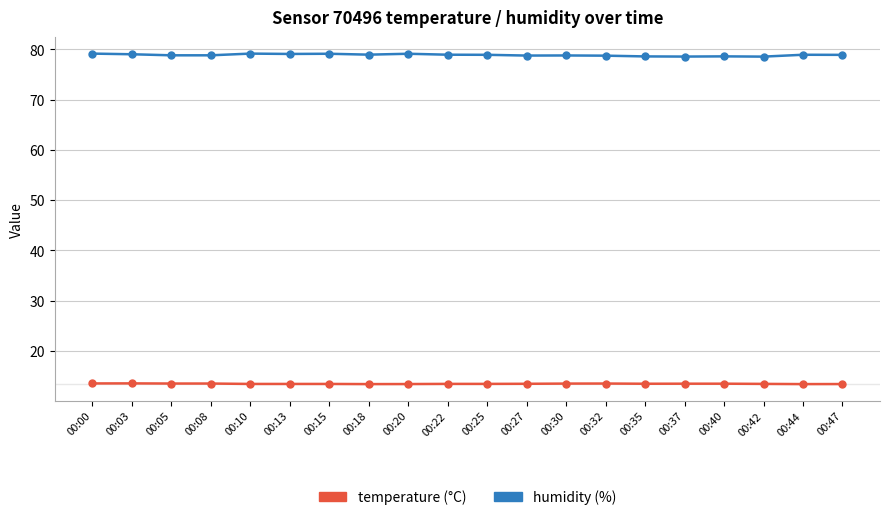

What is the spread (max minus min) of values at 00:40?

65.1